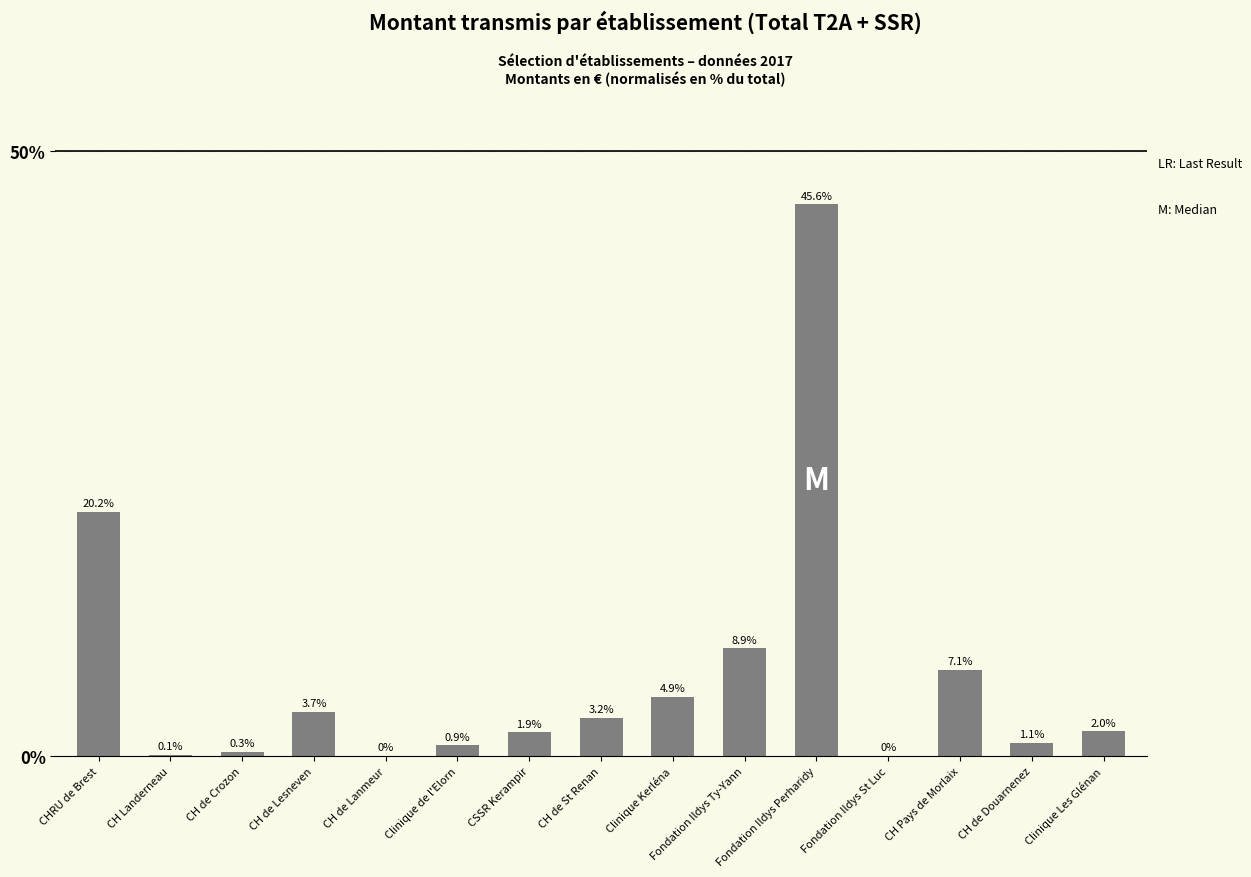

Which has a higher value, CH de St Renan or CHRU de Brest?

CHRU de Brest